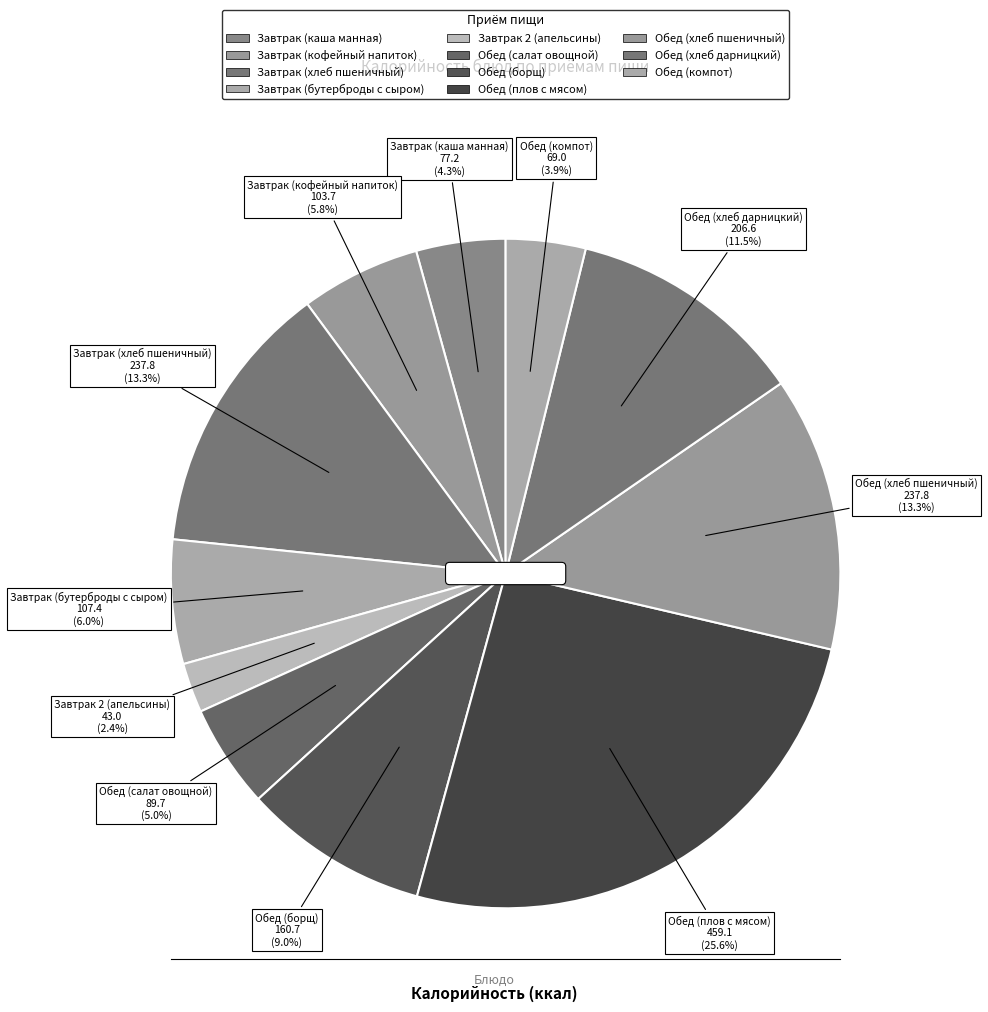

True or false: Обед (салат овощной) accounts for 5% of the total.

True